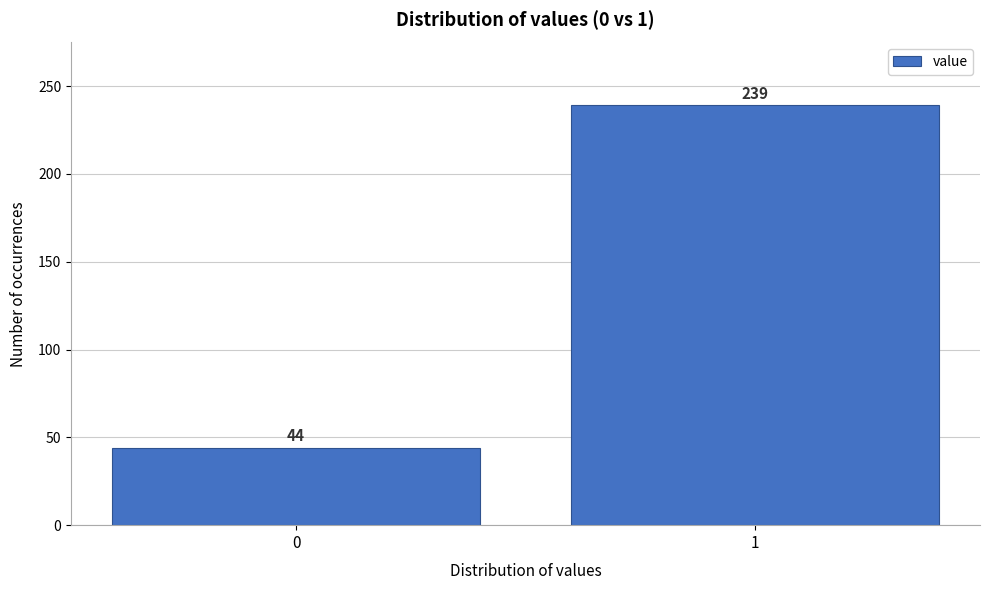

Reading left to right, extract all data points from this chart.

44	239